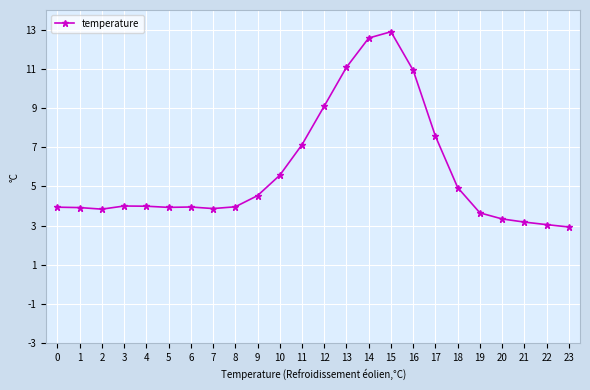

True or false: there are more than 0 points higher than both neighbors.

True